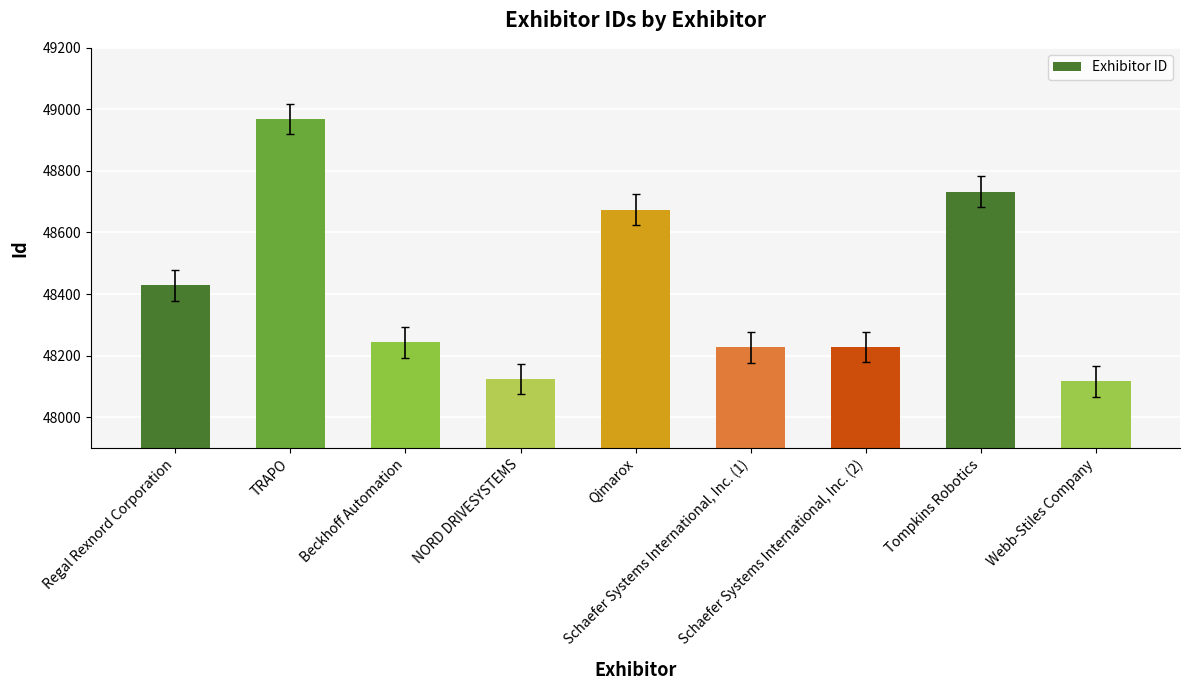

What is the smallest value displayed?

48116